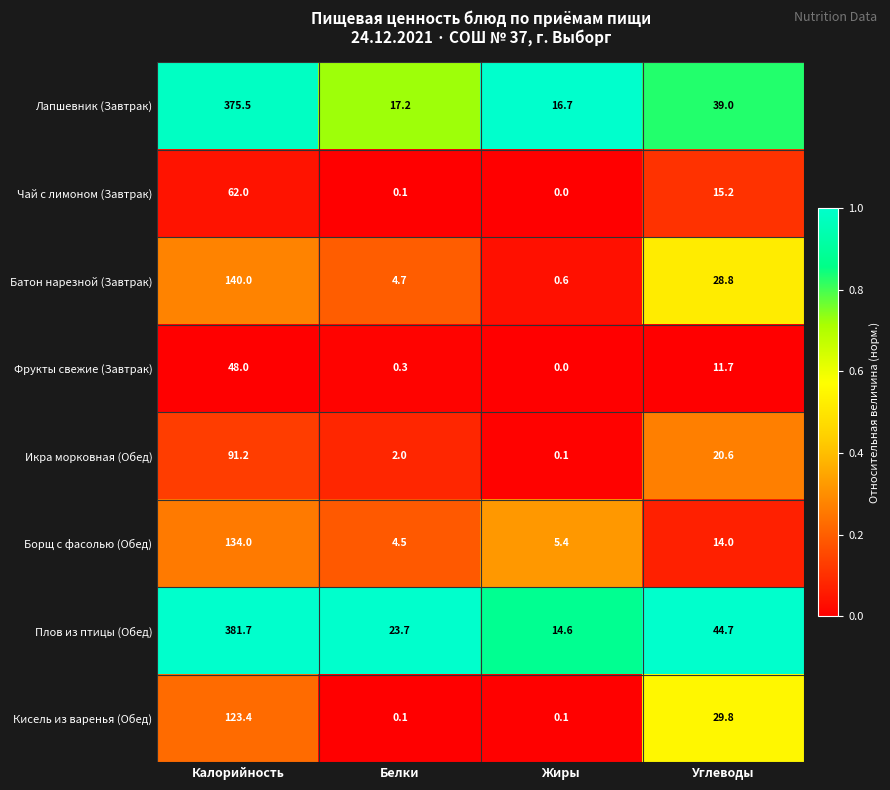

Between Калорийность and Белки, which series saw the biggest shift?

Лапшевник (Завтрак)